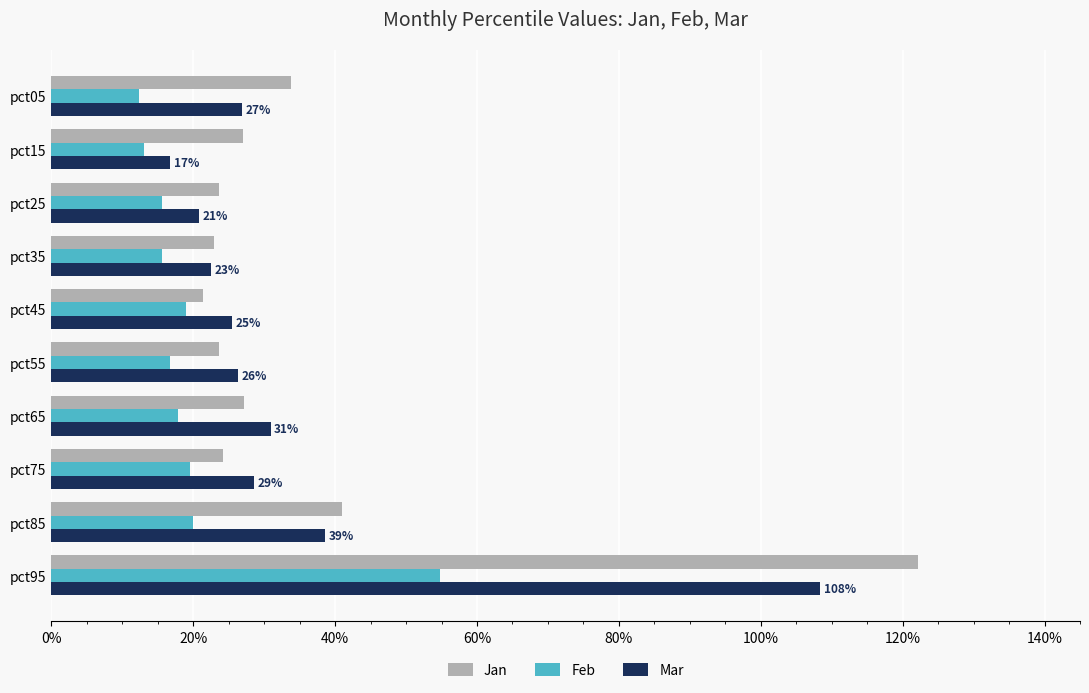

Which series has the largest range (max minus min)?

Jan